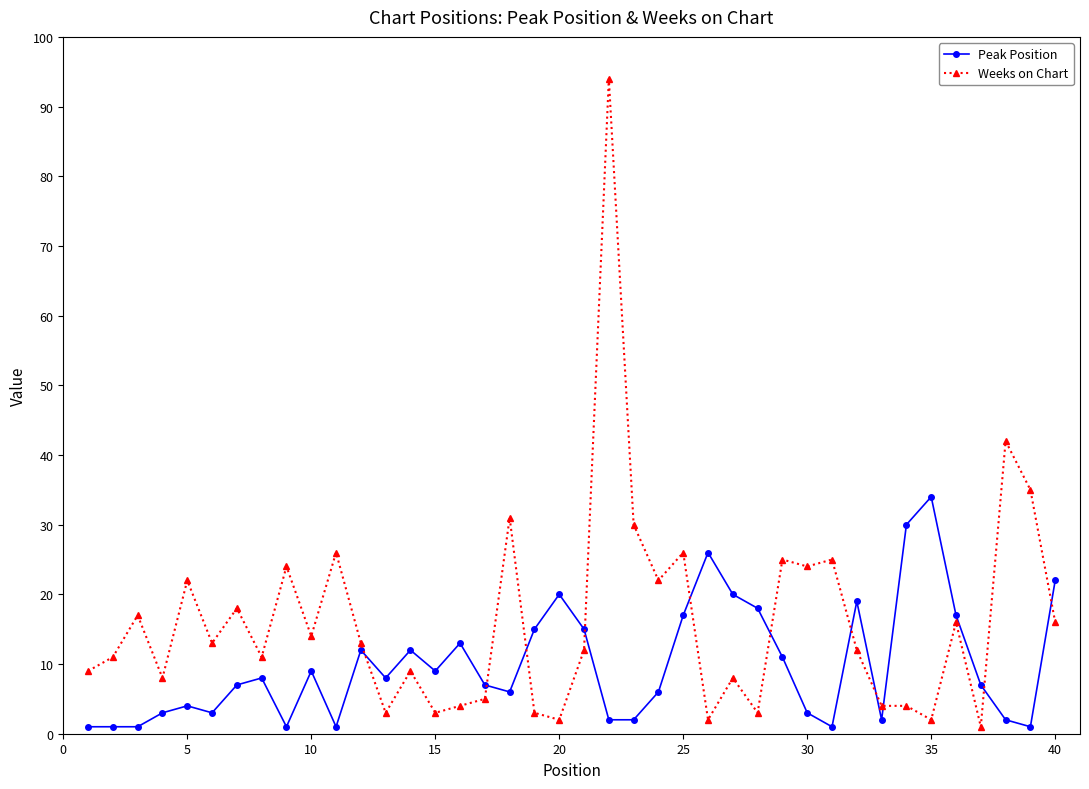

True or false: Peak Position has more than 2 interior local peaks.

True